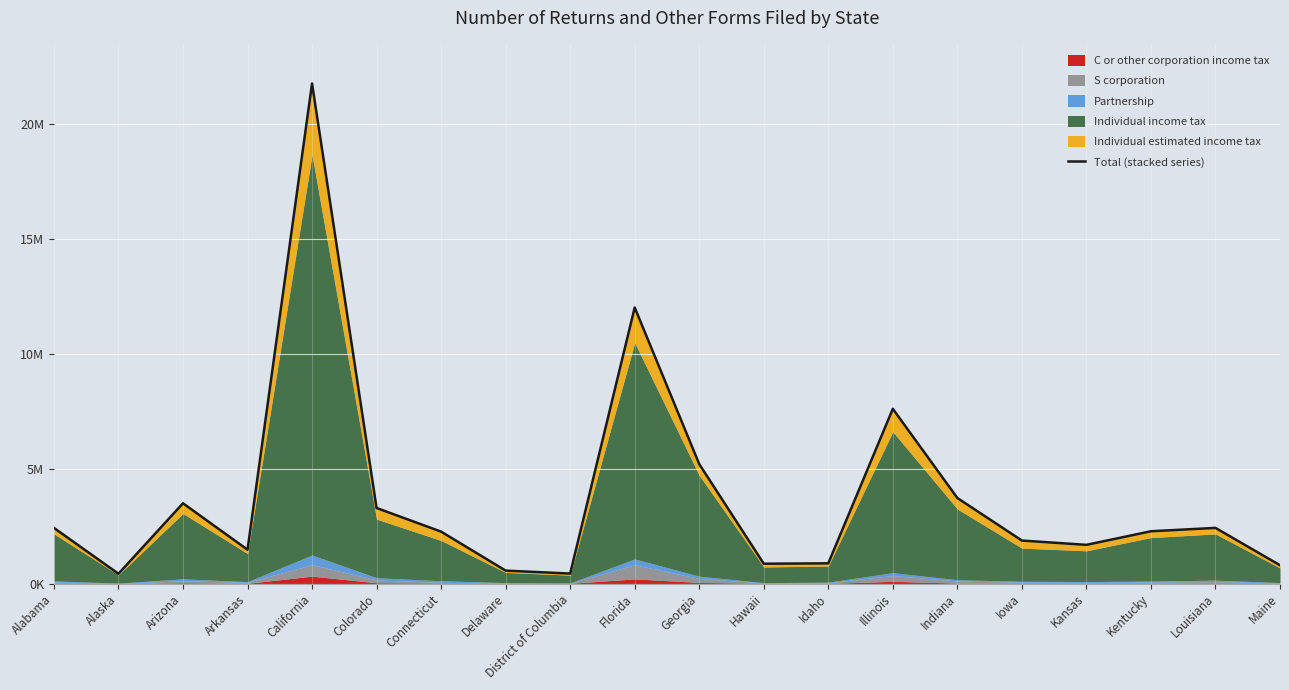

What value does the data have at Hawaii?

864616